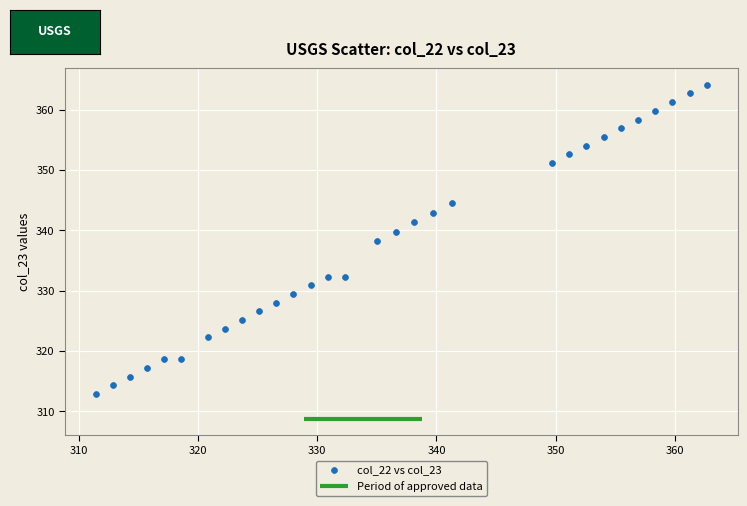

What is the range of Y values (max minus min)?

51.3